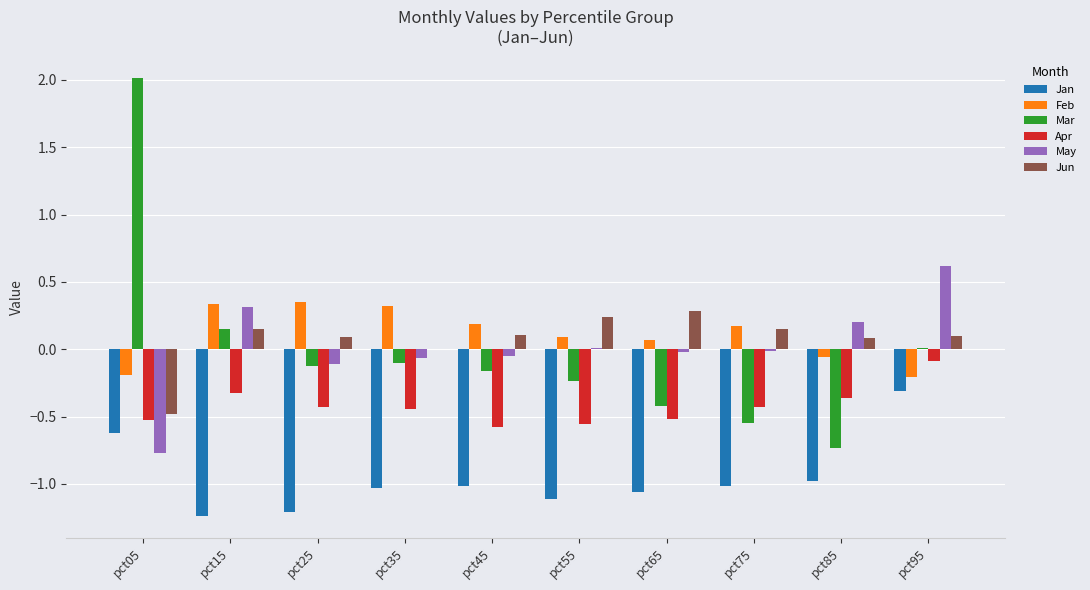

Which series changed the most between pct05 and pct45?

Mar